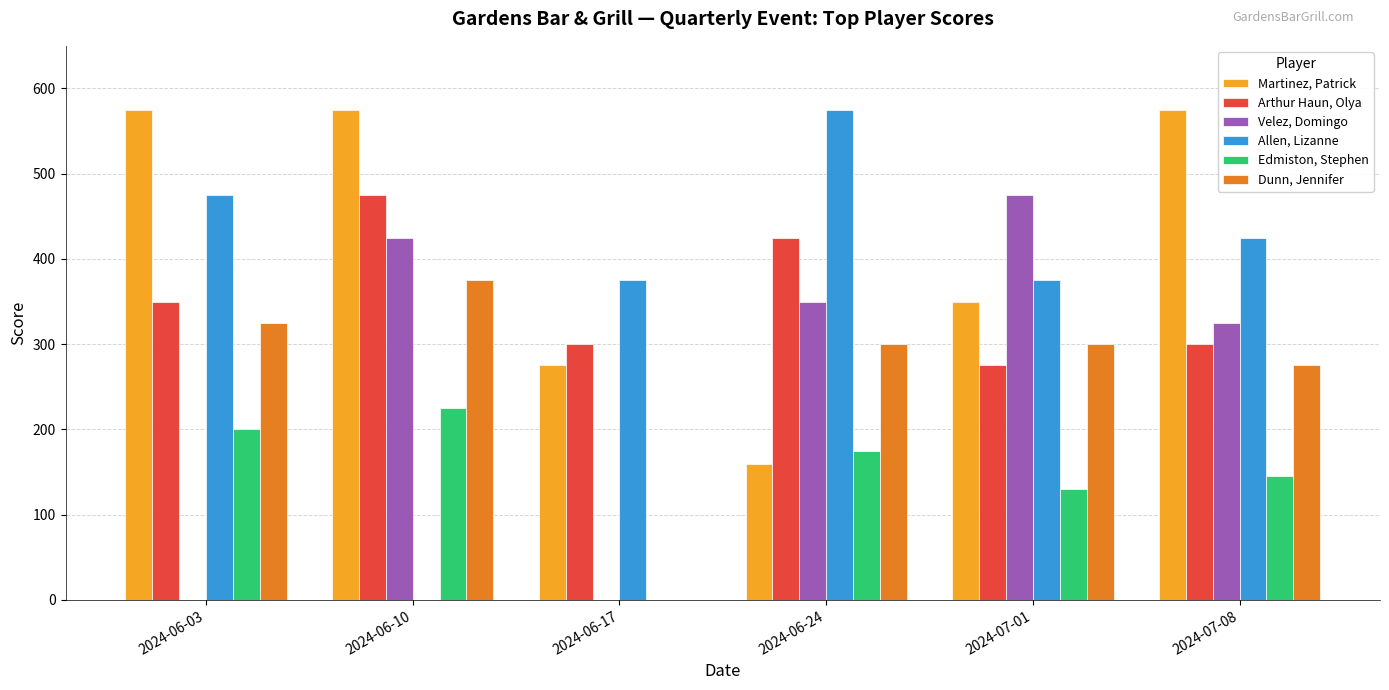

What is the maximum value for Allen, Lizanne?

575